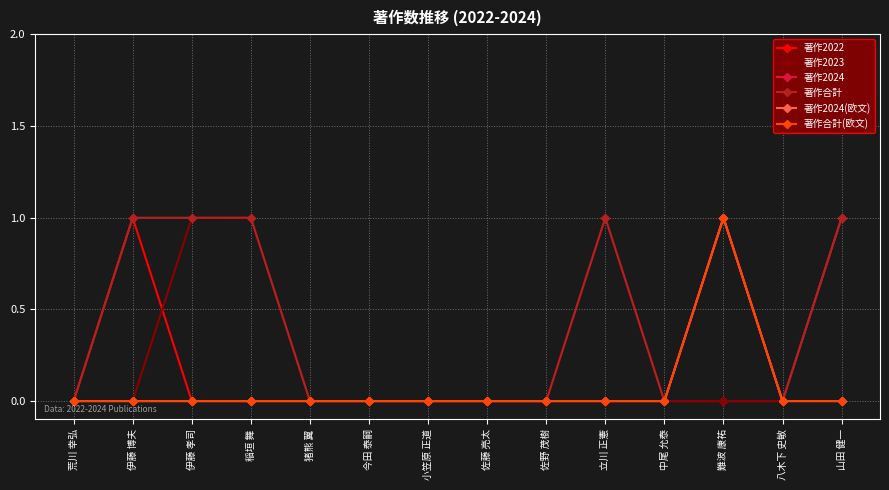

Is this an area chart (filled region under the line)?

No